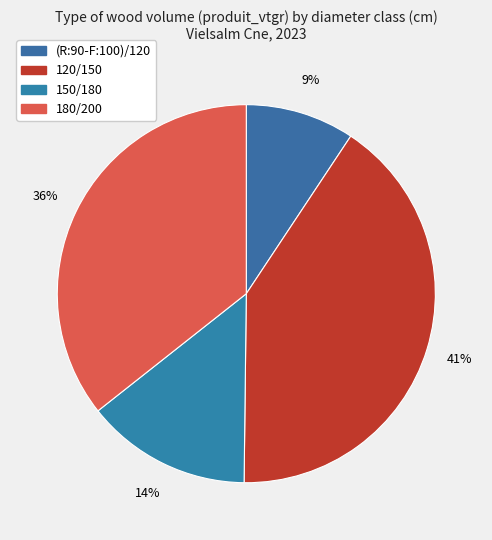

Does 180/200 represent more than half of the total?

No